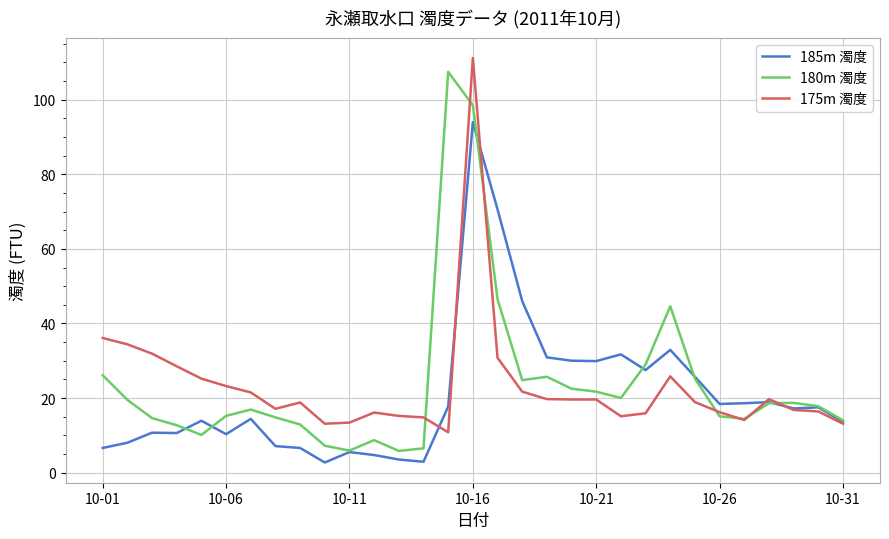

What is the minimum value shown in the chart?

2.7